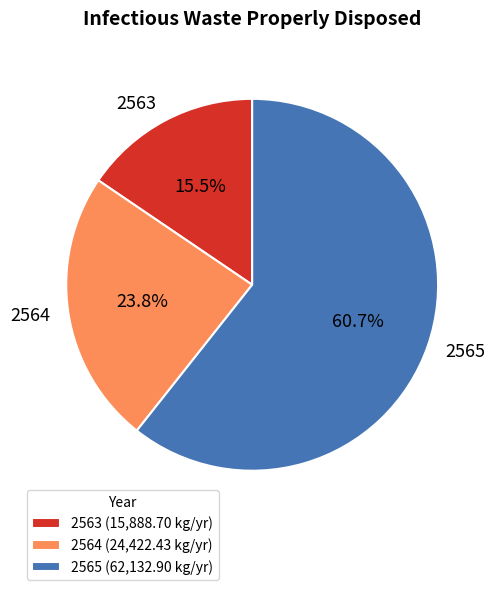

What is the ratio of the value at 2564 to the value at 2563?

1.5